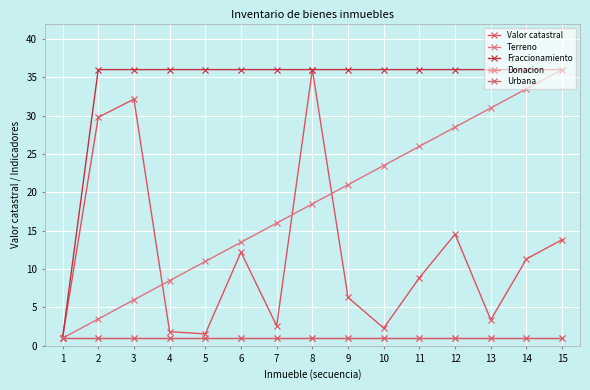

At which category does the chart reach its peak across all series?

8